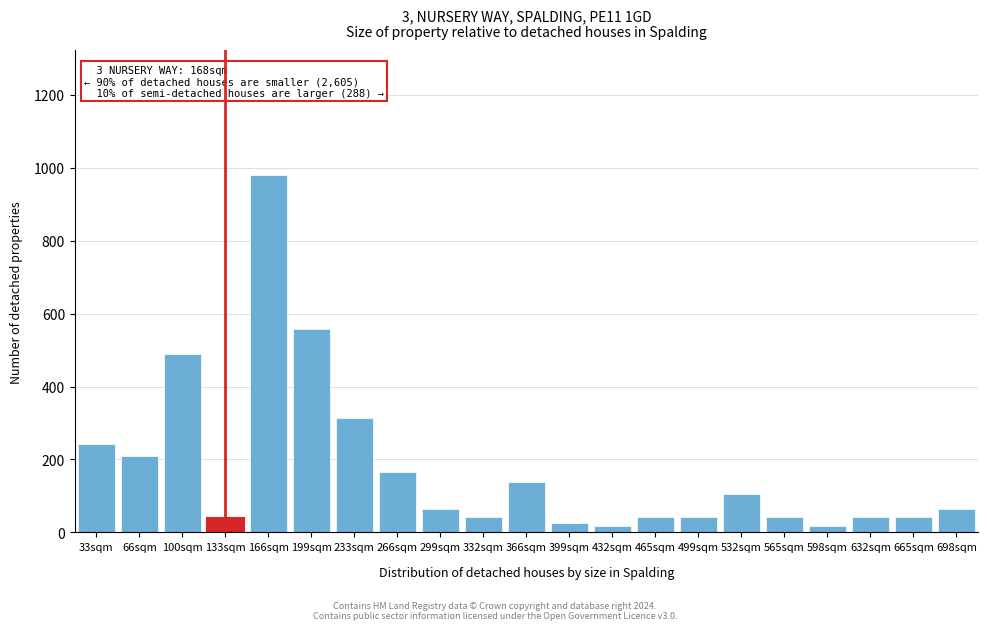

What is the average value?

175.5